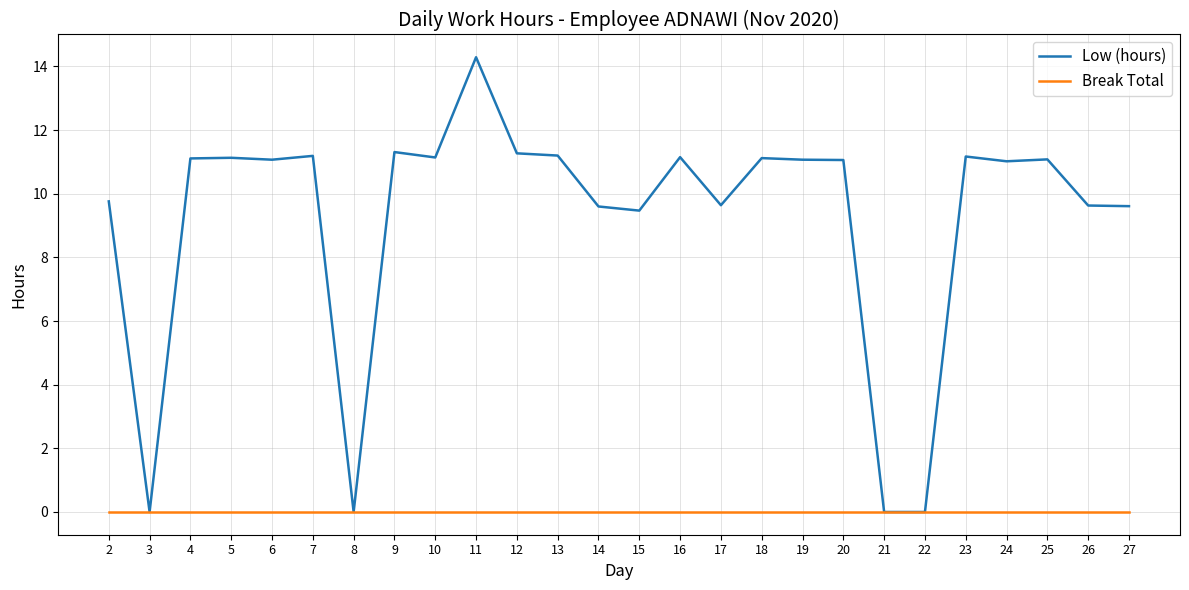

At which label does Low (hours) reach its peak?

11